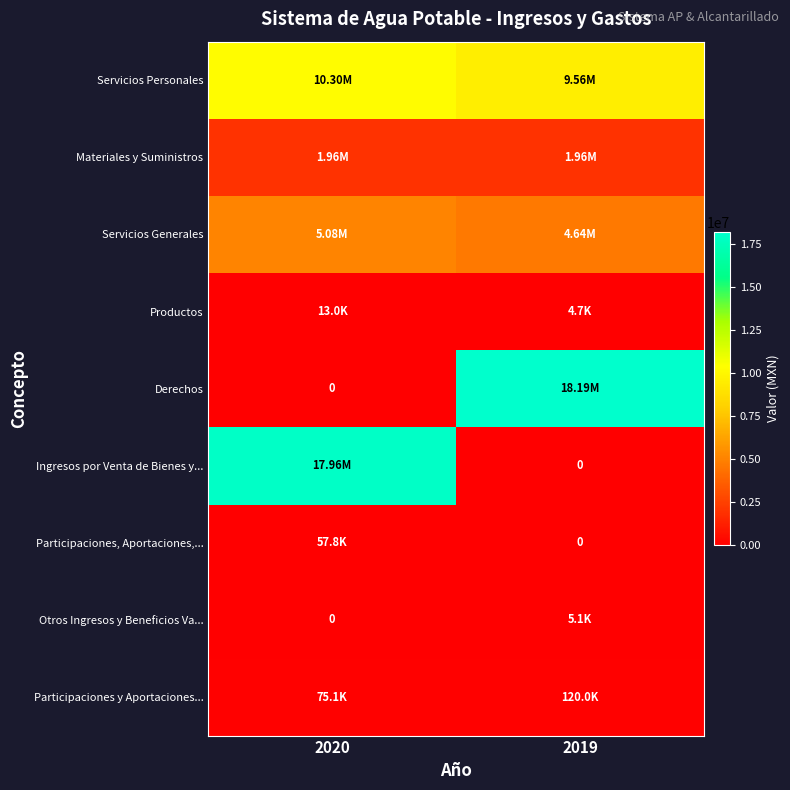

What is the sum of all Materiales y Suministros values?

3916516.1